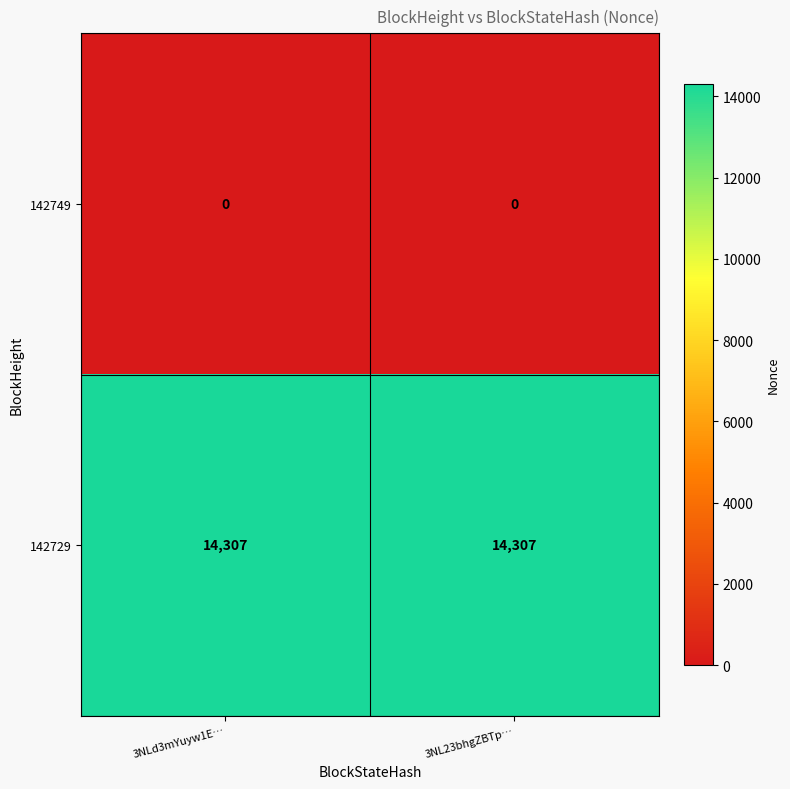

Reading left to right, extract all data points from this chart.

142749: 0	0
142729: 14307	14307